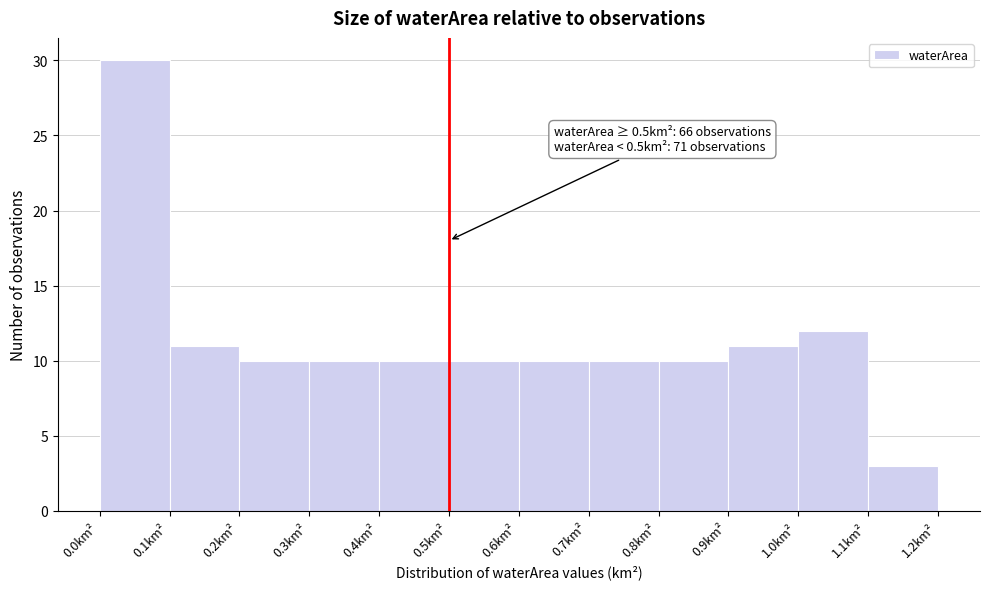

Over which range of the x-axis is the bar tallest?

0.0 to 0.1